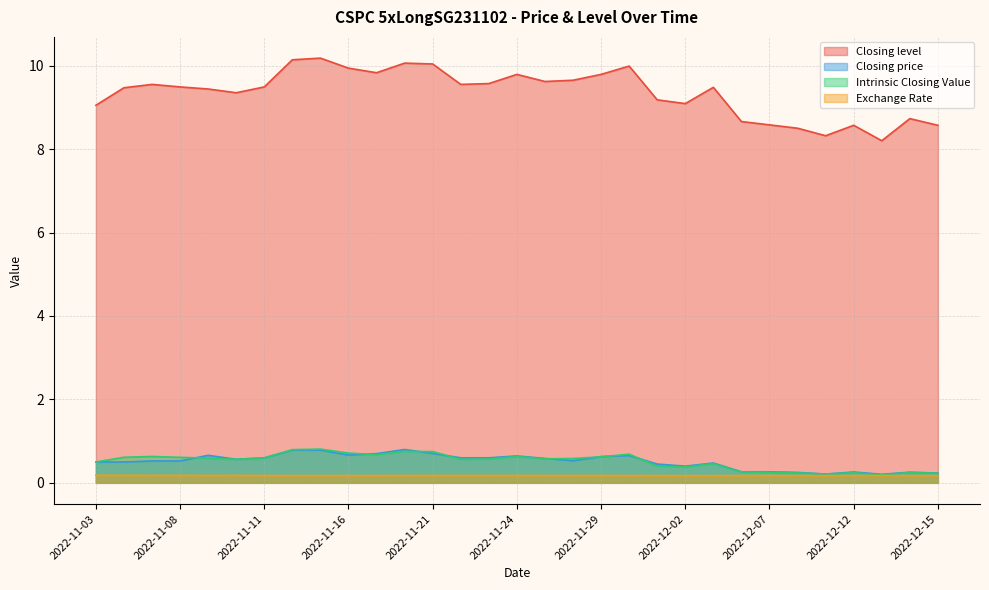

True or false: Closing level and Intrinsic Closing Value cross at least once.

False